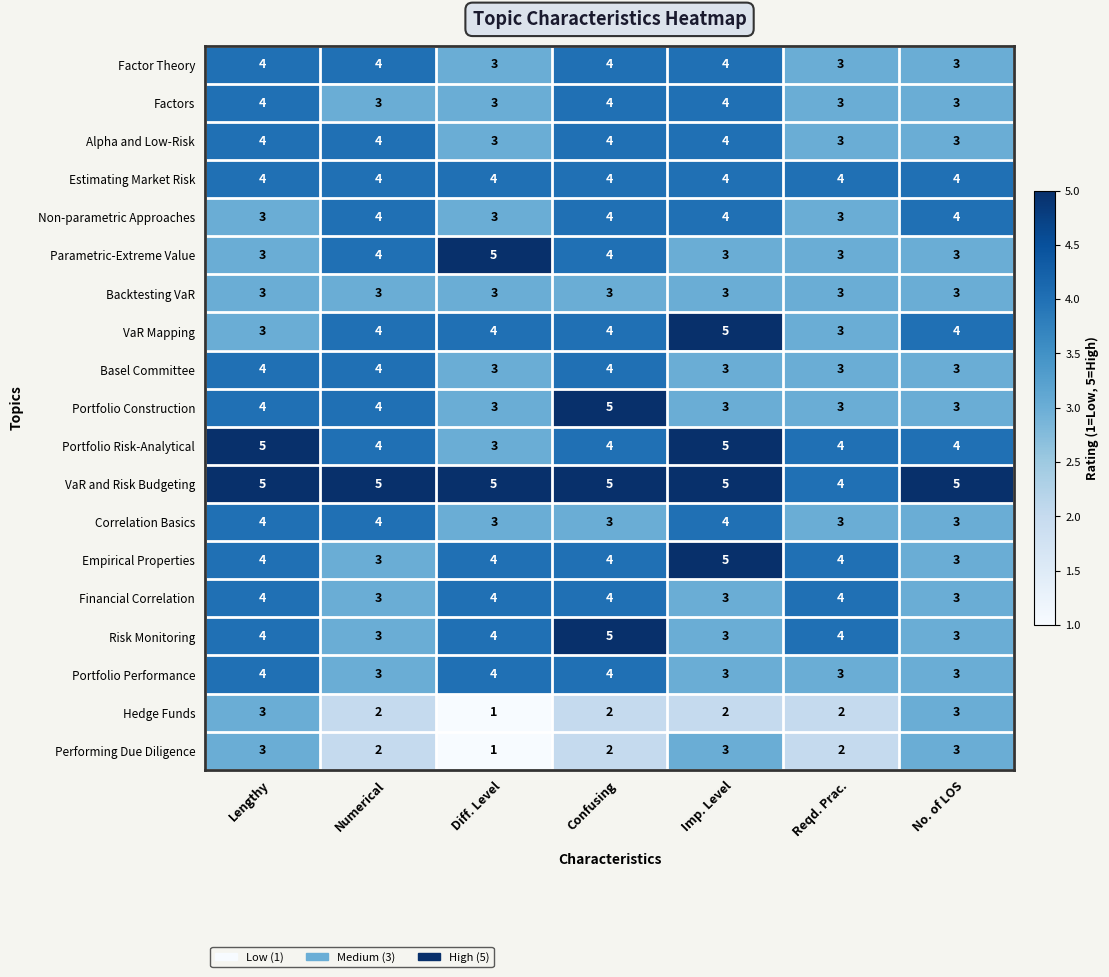

What is the sum of all Portfolio Risk-Analytical values?

29